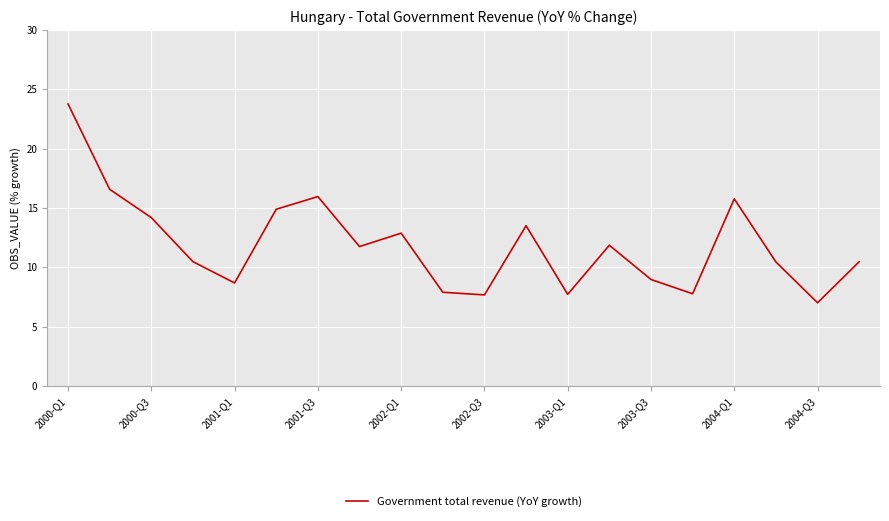

True or false: there are more than 1 points higher than both neighbors.

True